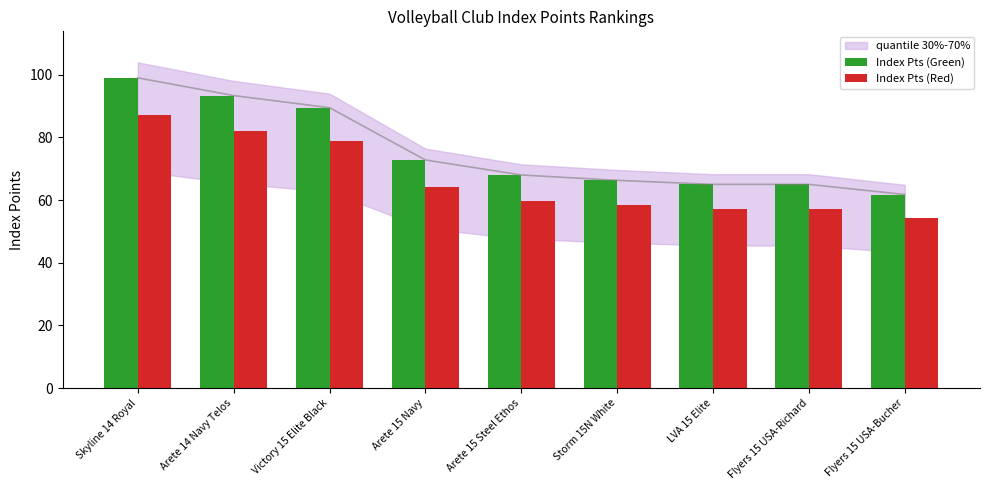

What position from the right is Arete 15 Steel Ethos?

5